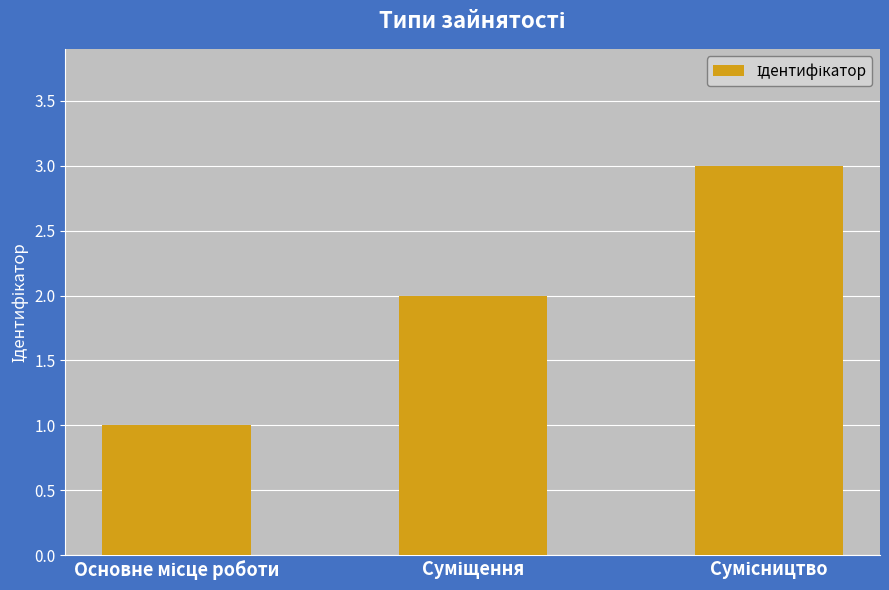

What is the smallest value displayed?

1